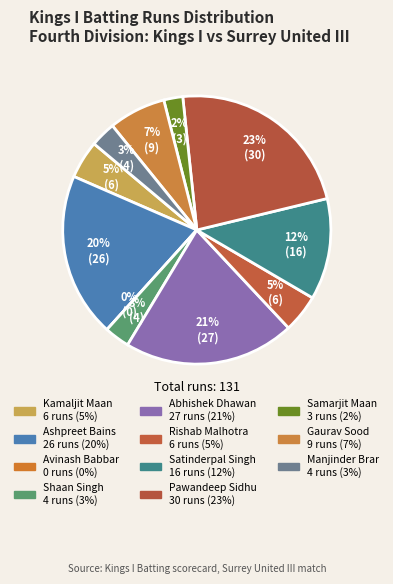

What is the smallest slice in the pie chart?

Avinash Babbar